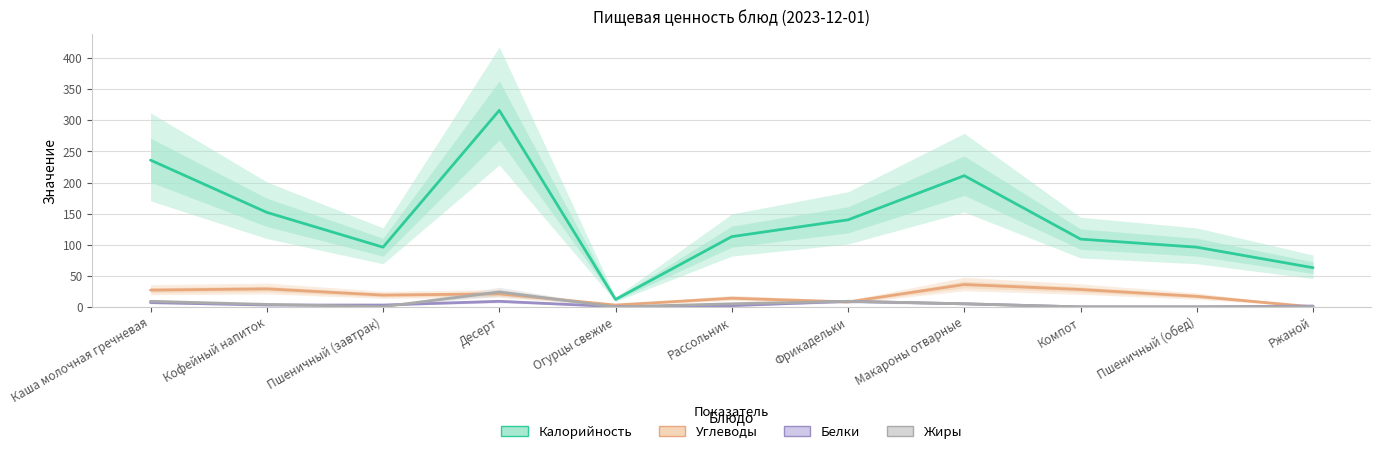

Which category has the lowest value in the Калорийность series?

Огурцы свежие